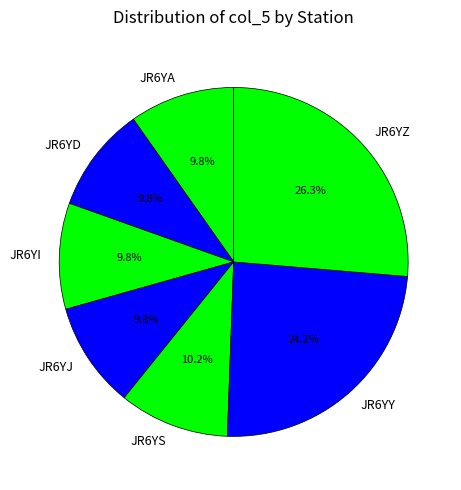

How many segments does this pie chart have?

7